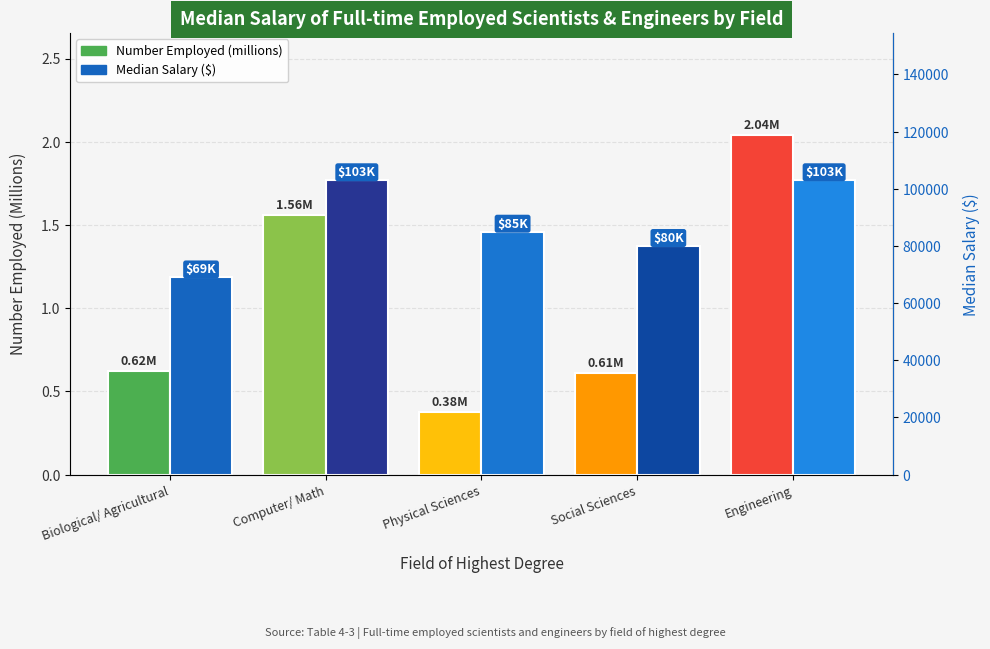

Which series changed the most between Physical Sciences and Social Sciences?

Median Salary ($)